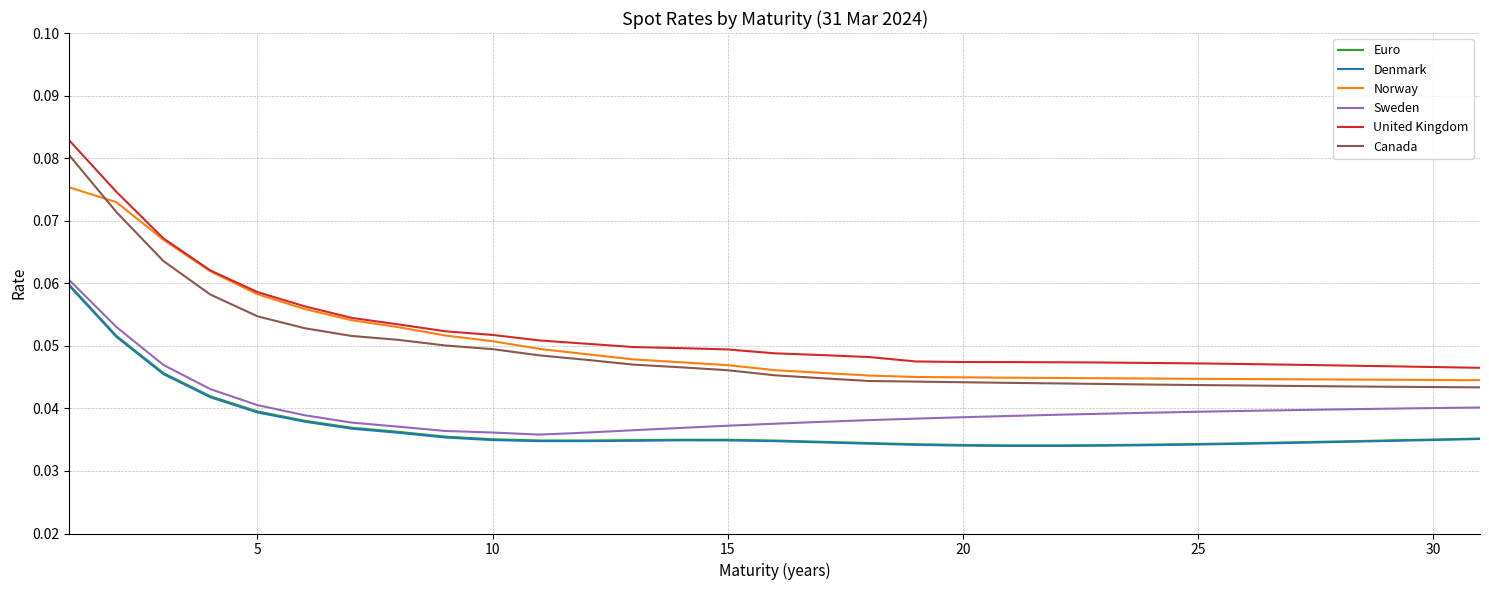

Does the chart display data point markers on the line(s)?

No